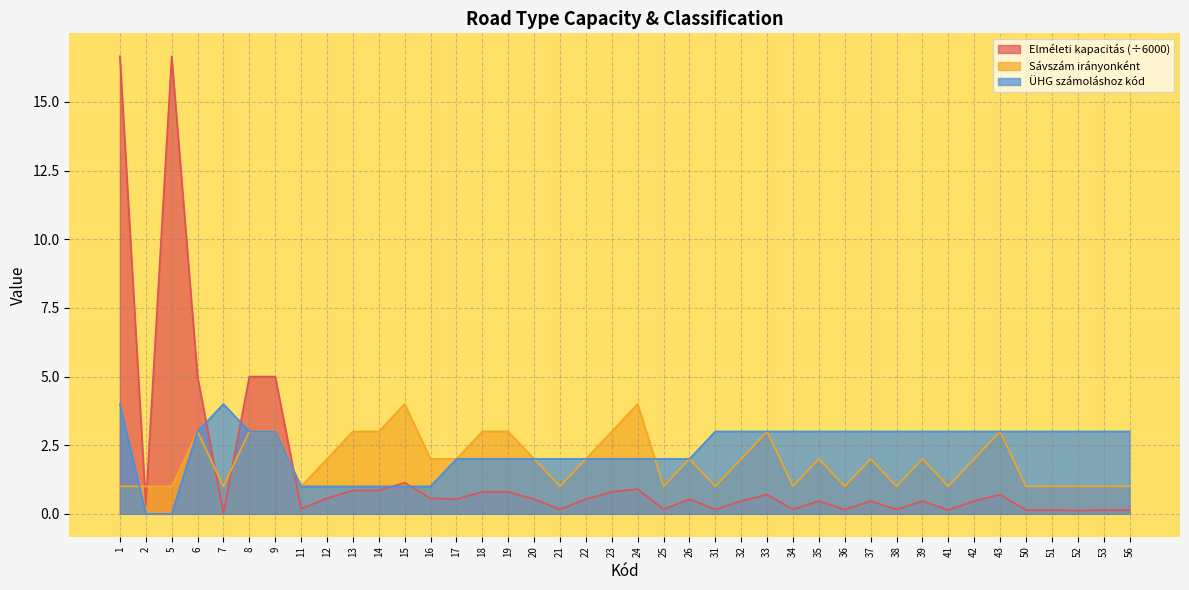

How many positive values does the ÜHG számoláshoz kód series have?

38